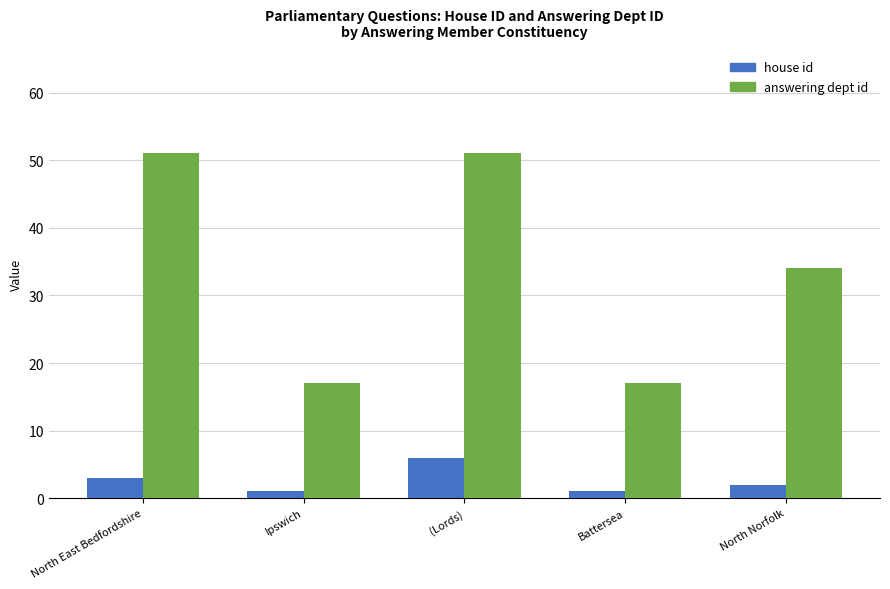

At which category is the sum across all series the highest?

(Lords)